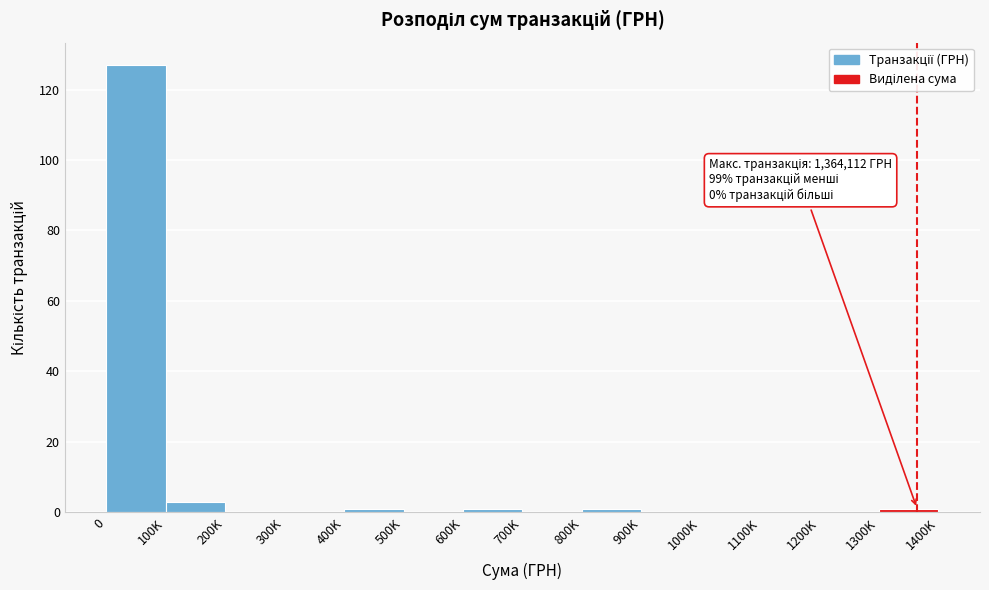

Reading left to right, what are all the values shown in this chart?

0=127	100K=3	200K=0	300K=0	400K=1	500K=0	600K=1	700K=0	800K=1	900K=0	1000K=0	1100K=0	1200K=0	1300K=1